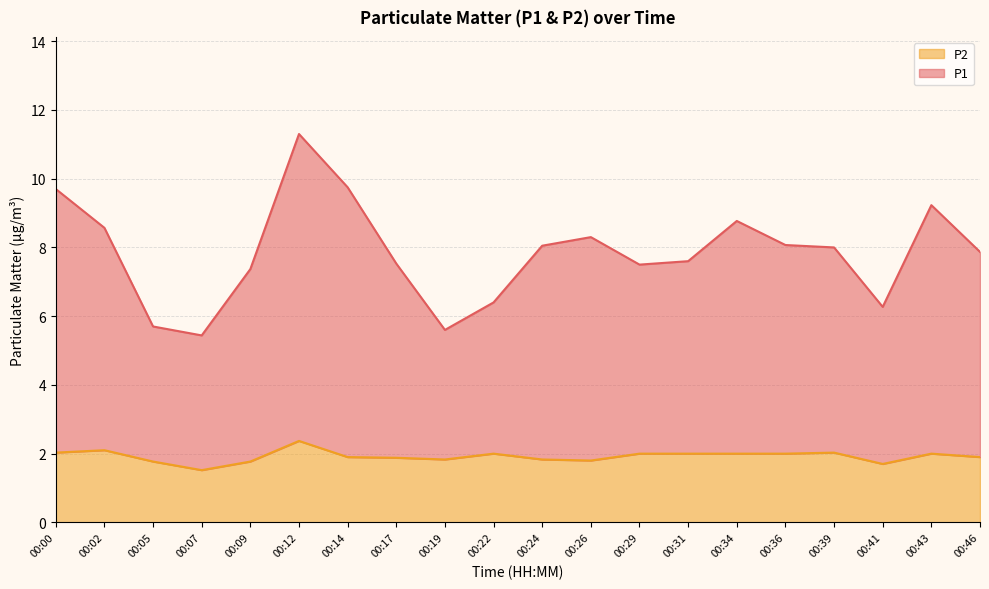

Between 00:09 and 00:17, which is larger?

00:17